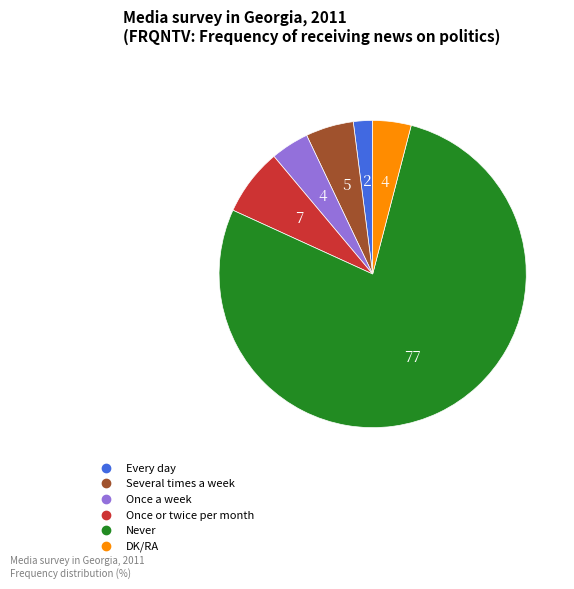

Which category accounts for the majority?

Never